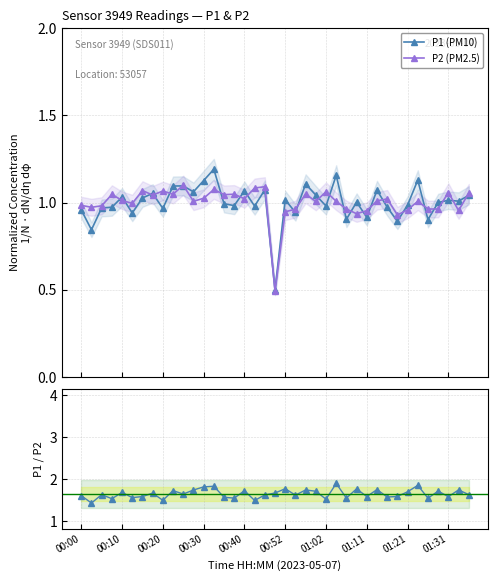

Which series ends up on top after the final intersection of P1 (PM10) and P2 (PM2.5)?

P2 (PM2.5)